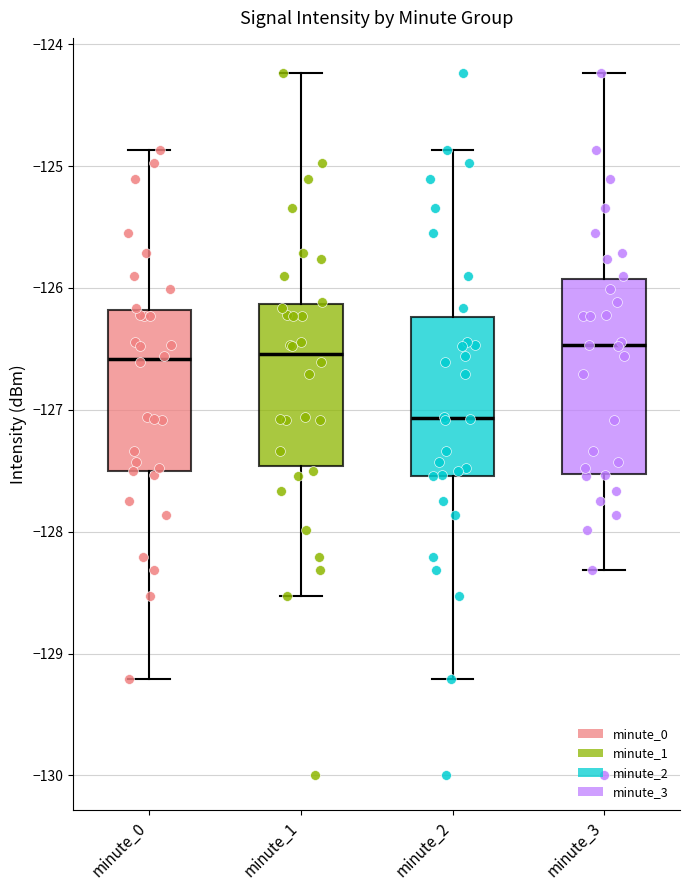

Comparing the boxes themselves (not the whiskers), which one is the tallest?

minute_3